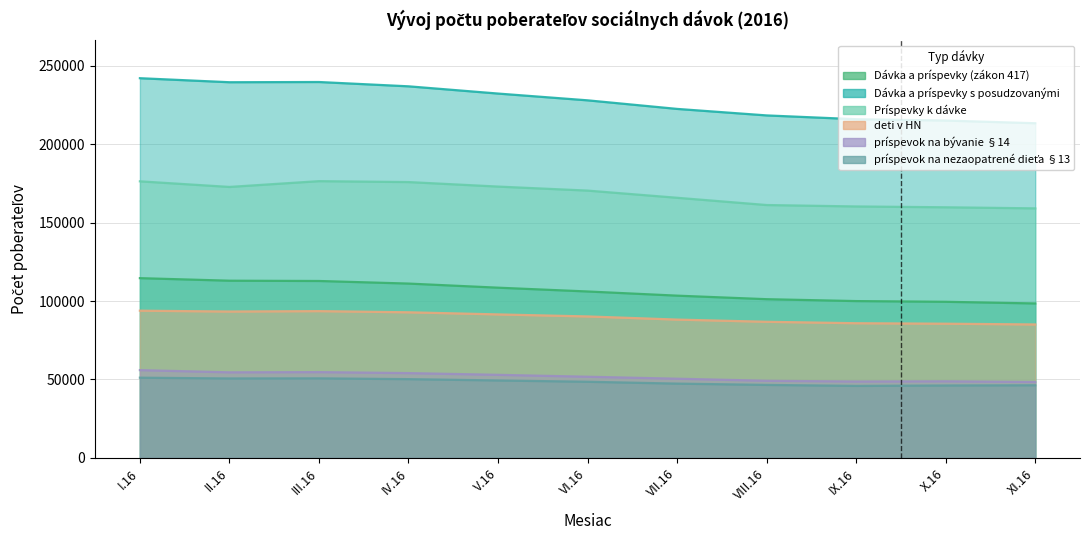

At which category does príspevok na nezaopatrené dieťa §13 reach its first local peak?

III.16